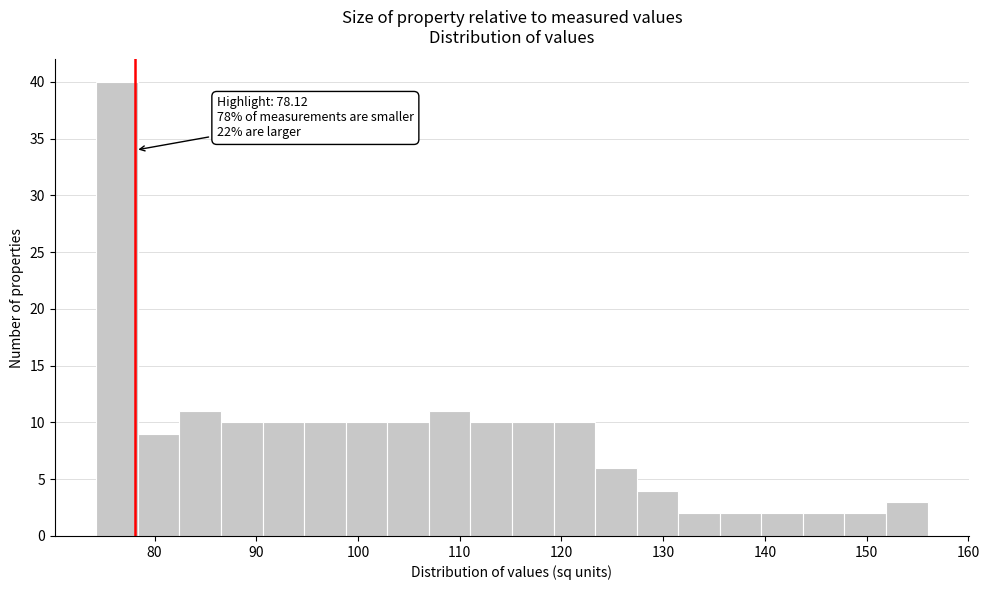

Over which range of the x-axis is the bar tallest?

74 to 78